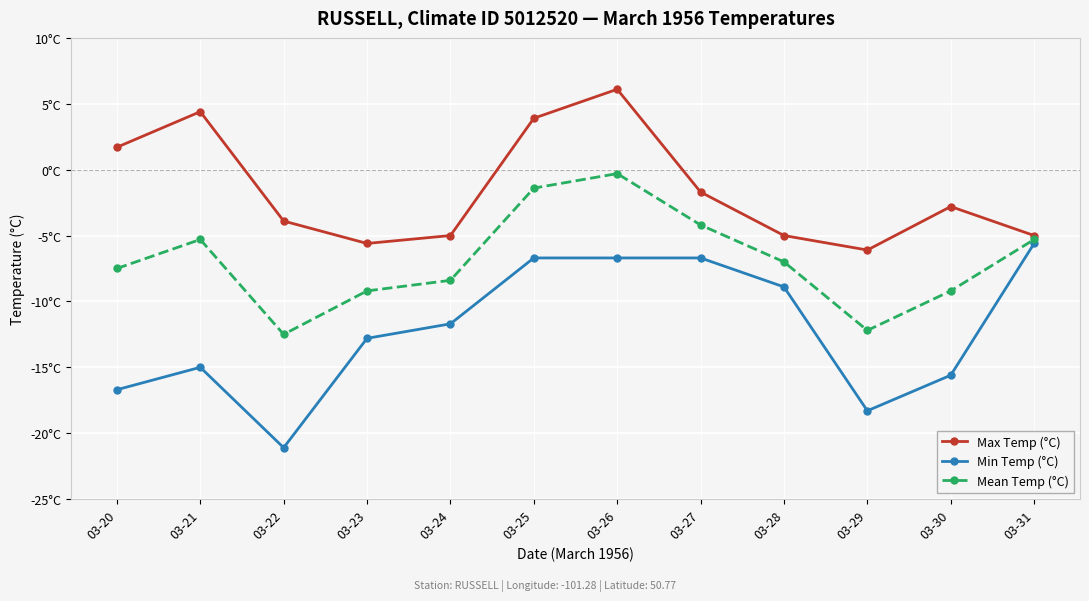

Is this an area chart (filled region under the line)?

No